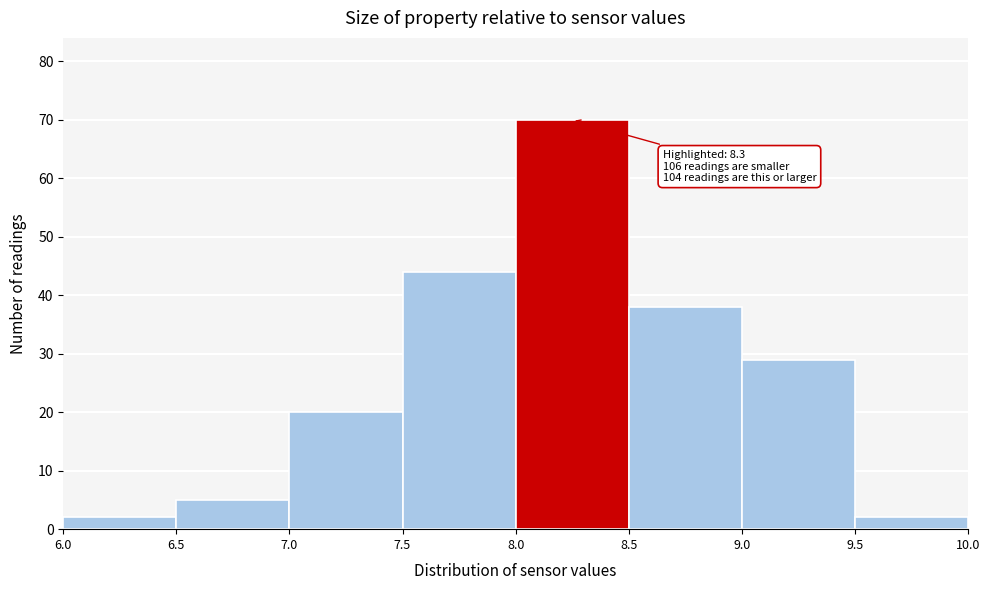

Over which range of the x-axis is the bar tallest?

8.0 to 8.5